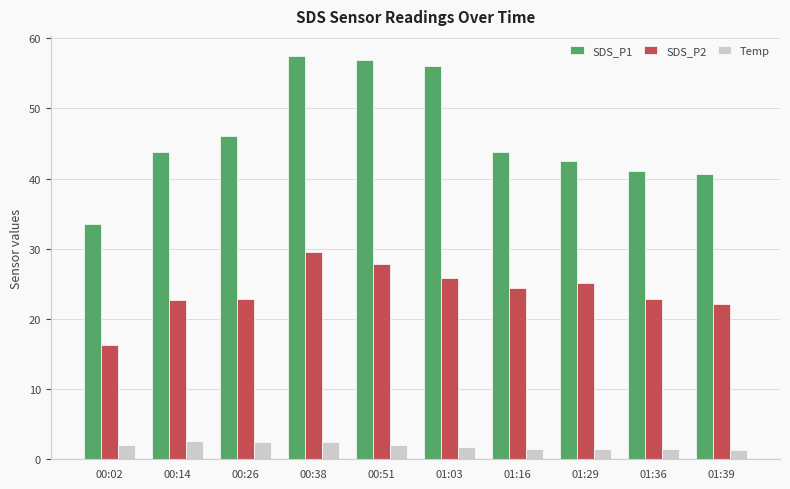

True or false: SDS_P1 has a value of 33.5 at 00:02.

True